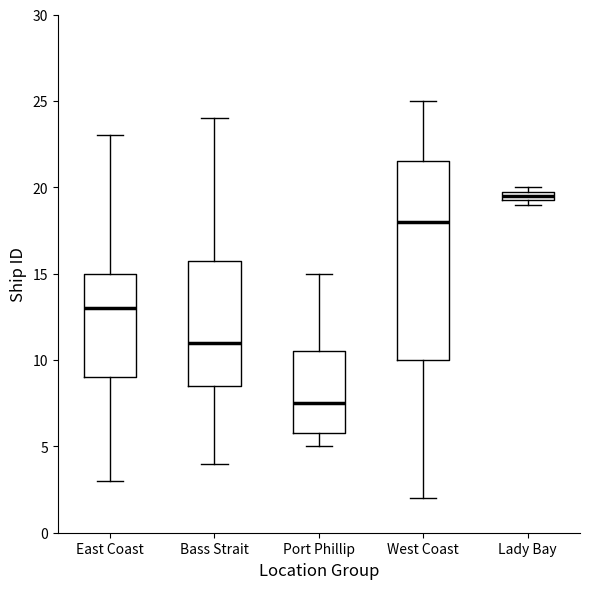

Which box is the tallest, from its lower edge to its upper edge?

West Coast